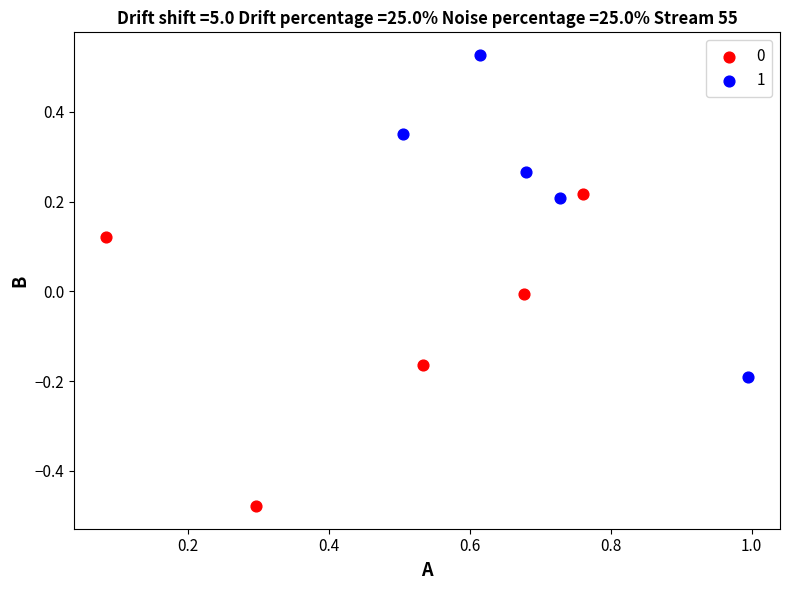

Which series contains the highest Y value?

1